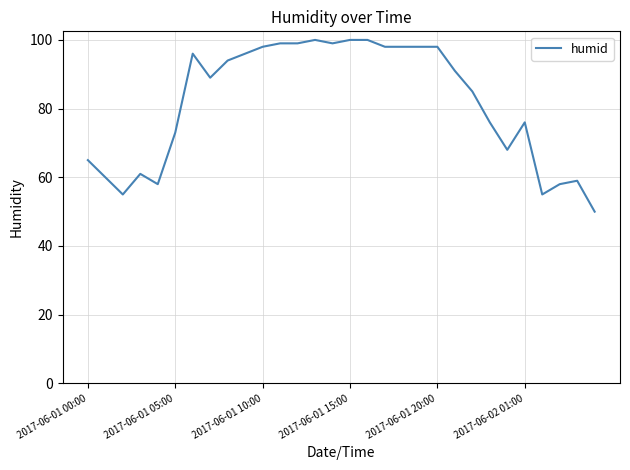

What is the maximum value shown in the chart?

100